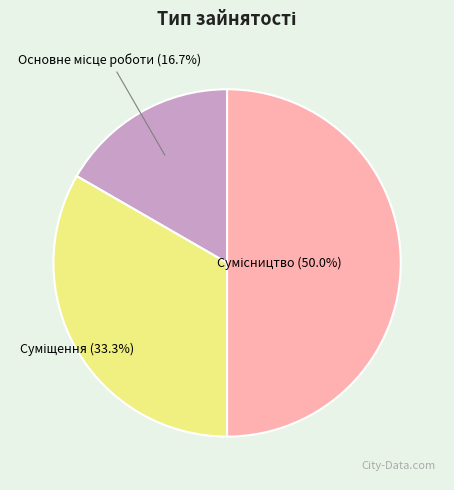

How many segments does this pie chart have?

3